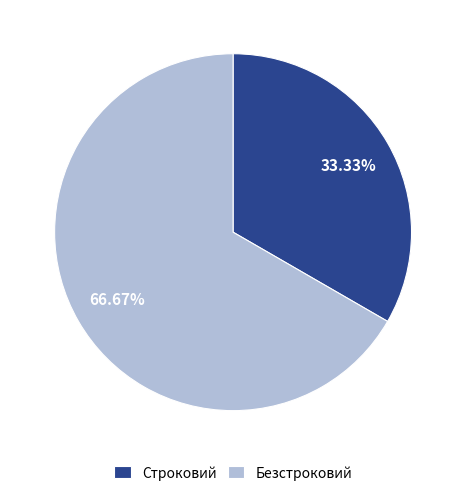

Does Безстроковий represent more than half of the total?

Yes